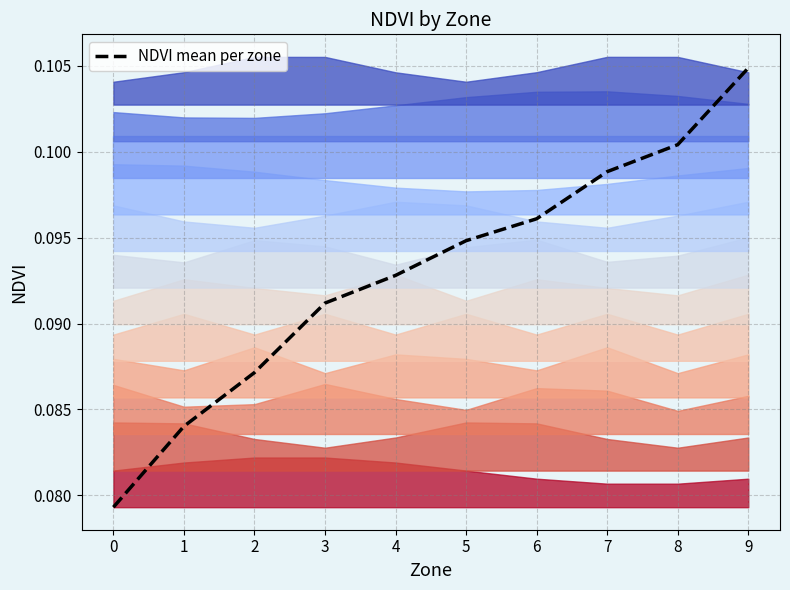

What is the greatest value displayed?

0.1